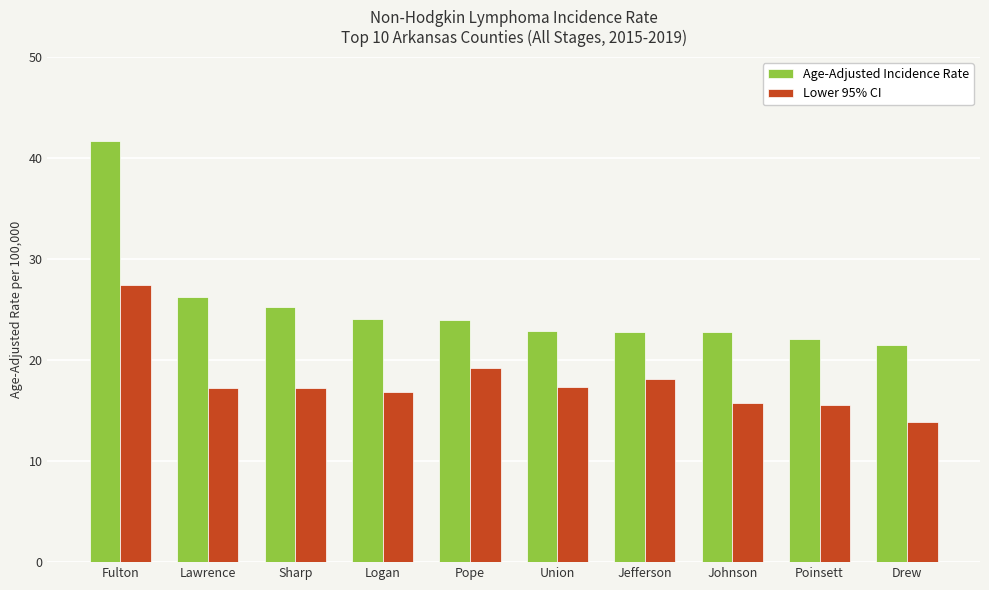

At which label is Age-Adjusted Incidence Rate closest to 31?

Lawrence